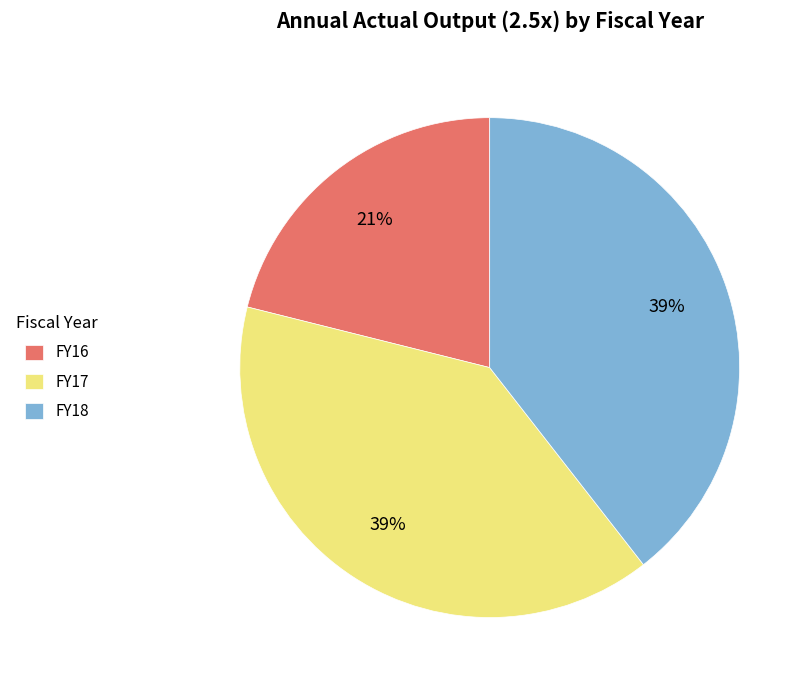

What percentage is the FY18 slice, to the nearest percent?

39%